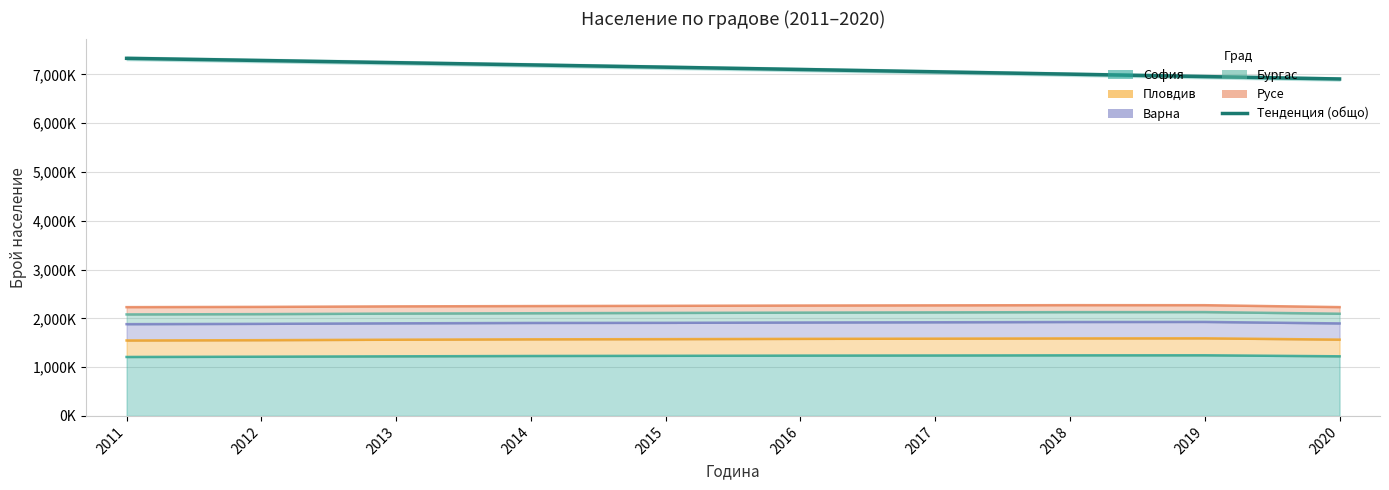

The value at 2012 is 7286666.5. True or false?

True